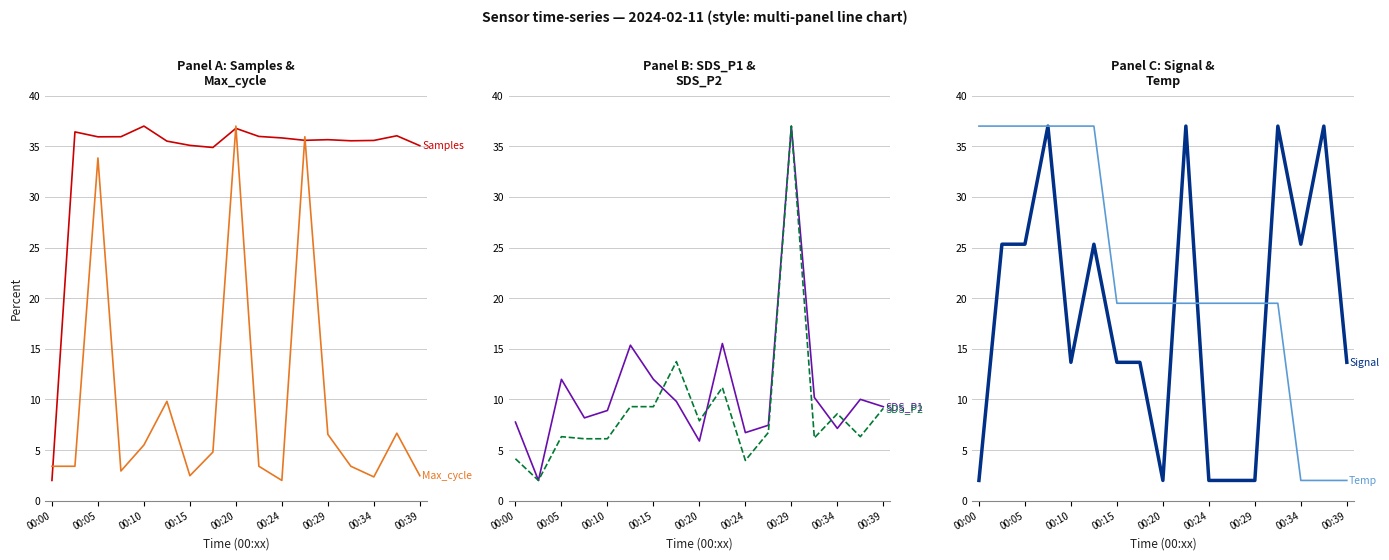

What is the label of the 5th point from the left?

00:10